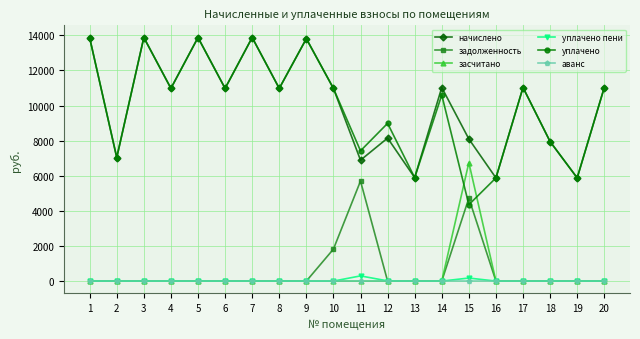

What is the difference between the second highest and second lowest values in the уплачено series?

7998.5